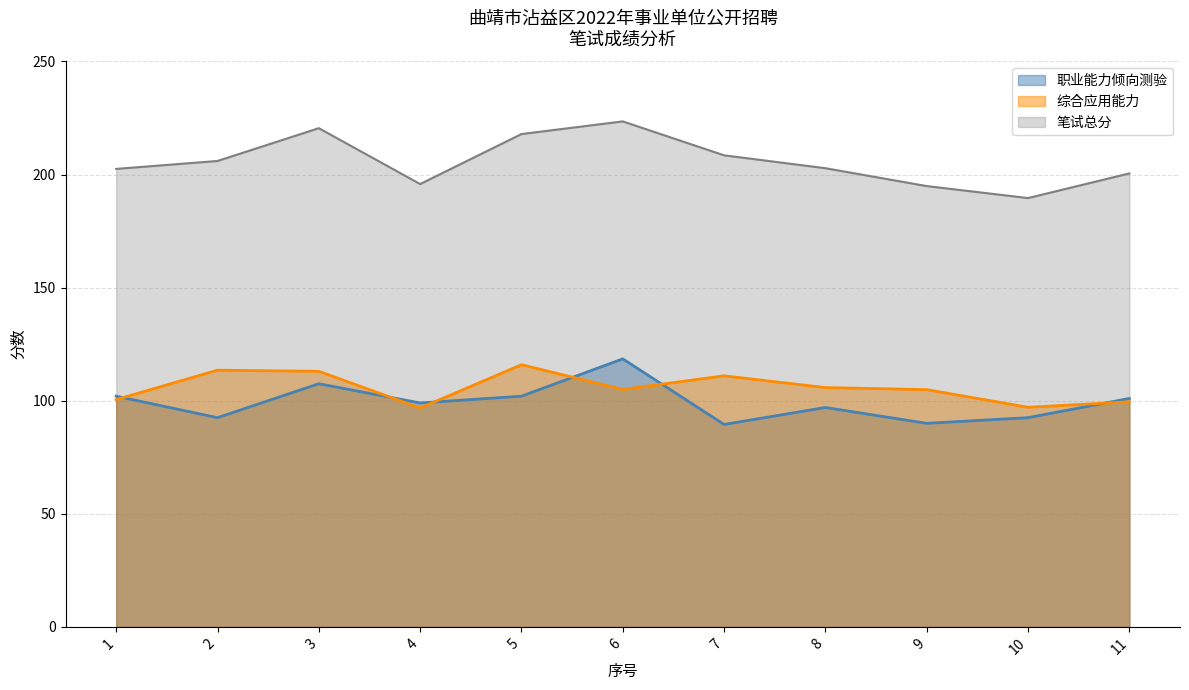

Which has a higher value, 9 or 6?

6